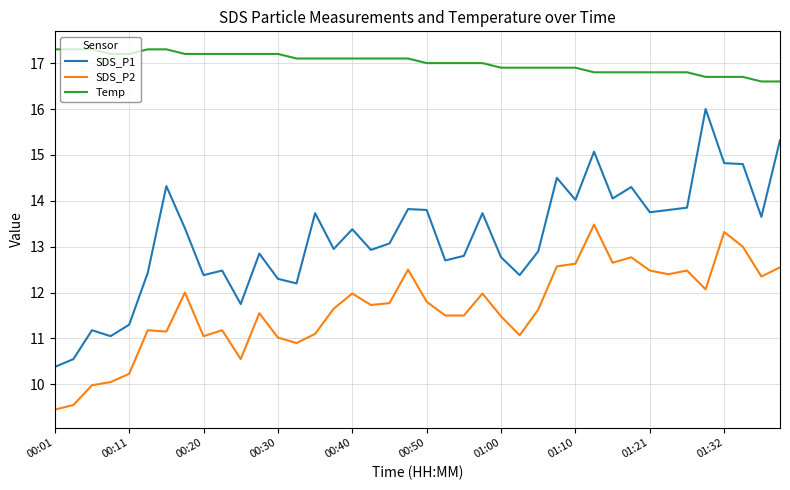

What is the minimum value for Temp?

16.6